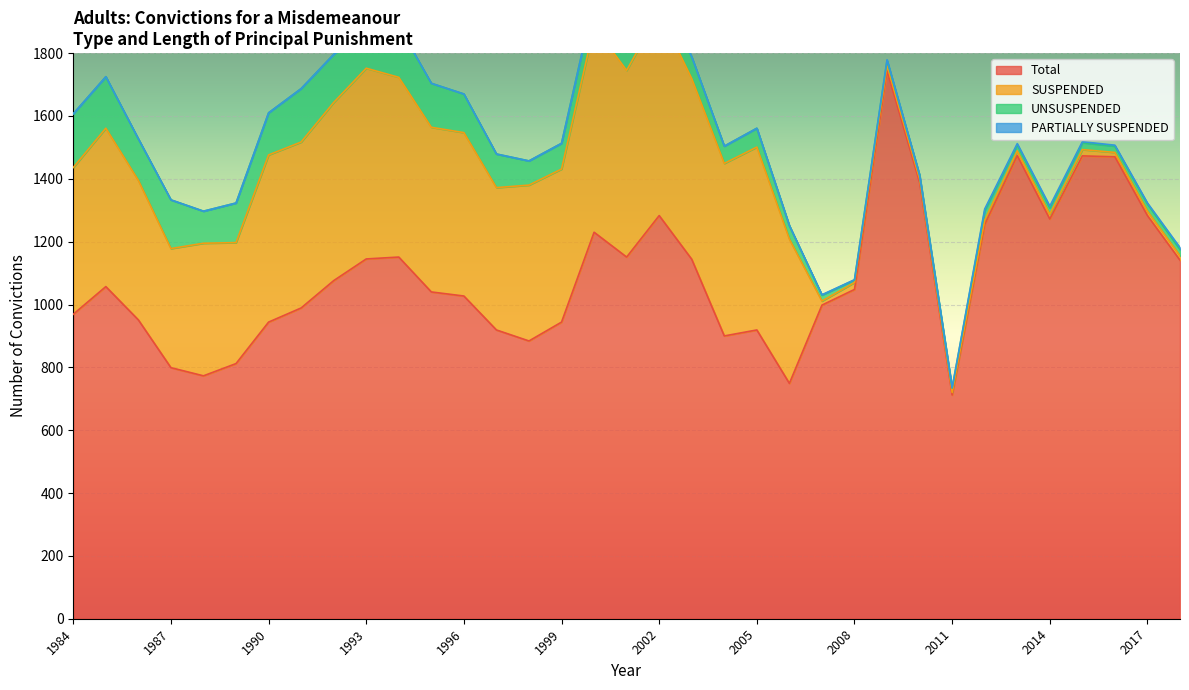

What is the sum of all SUSPENDED values?

12126